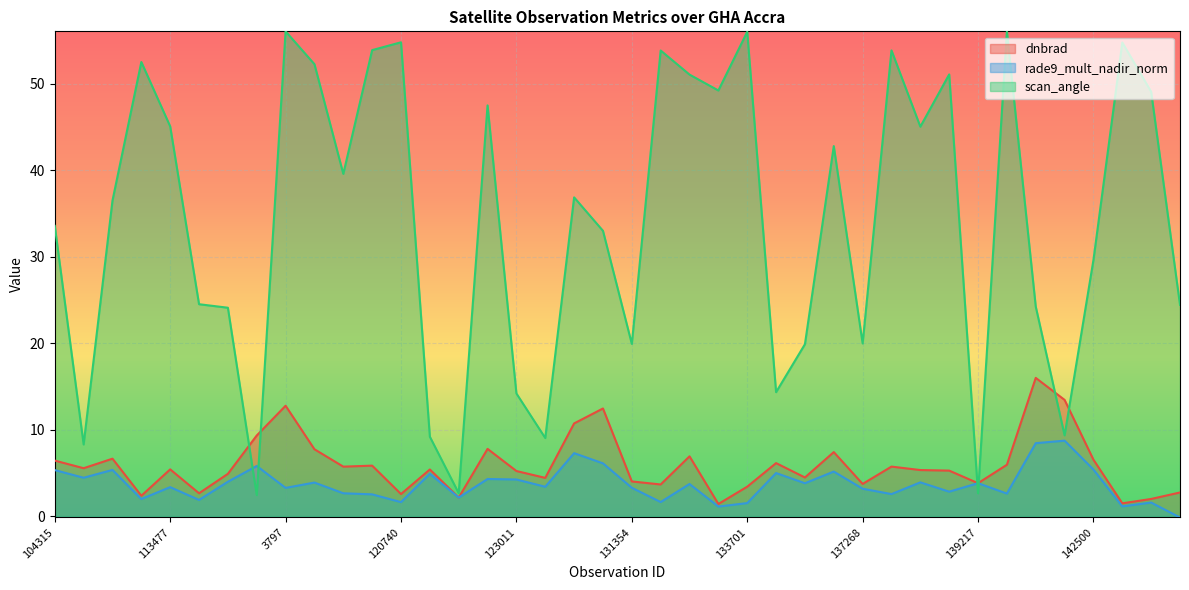

What is the label of the 35th point from the right?

113644